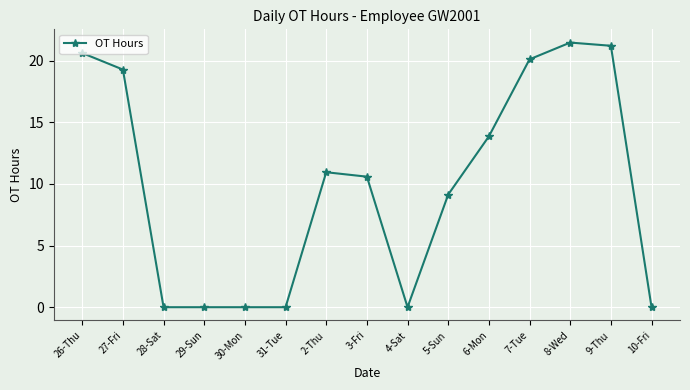

True or false: the data has more than 1 interior local peaks.

True